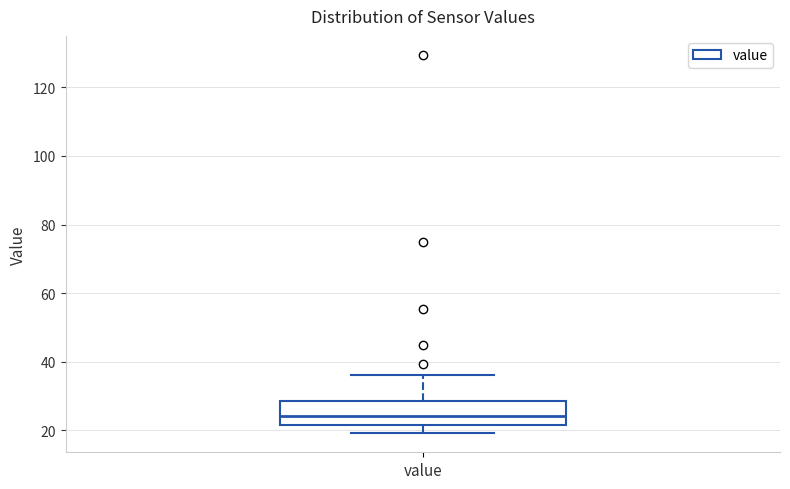

Where does the upper whisker of the box for value end on the y-axis? The values are not printed on the chart, so give them approximately, as read against the axis.

36